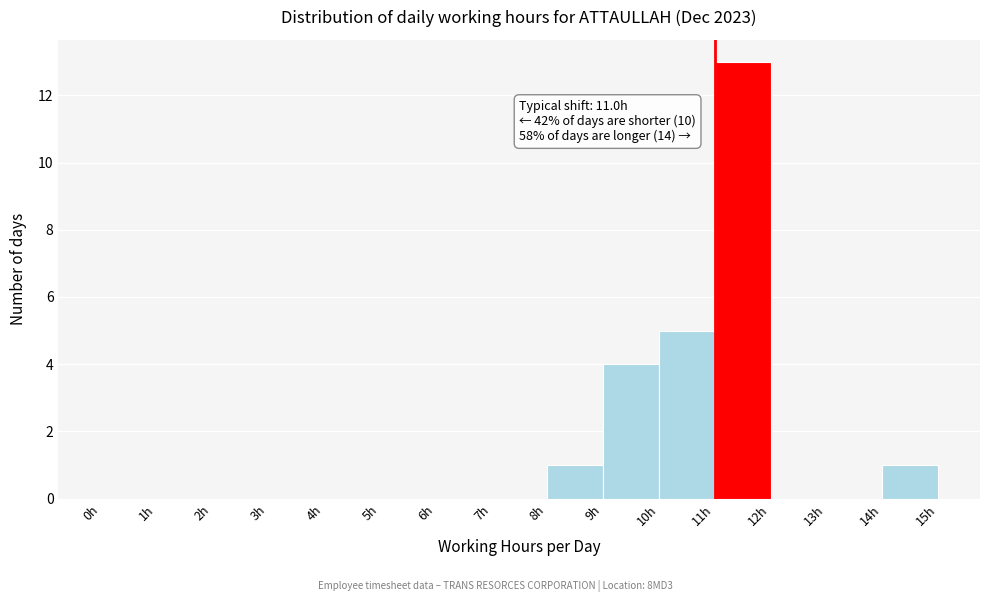

Over which range of the x-axis is the bar tallest?

11 to 12